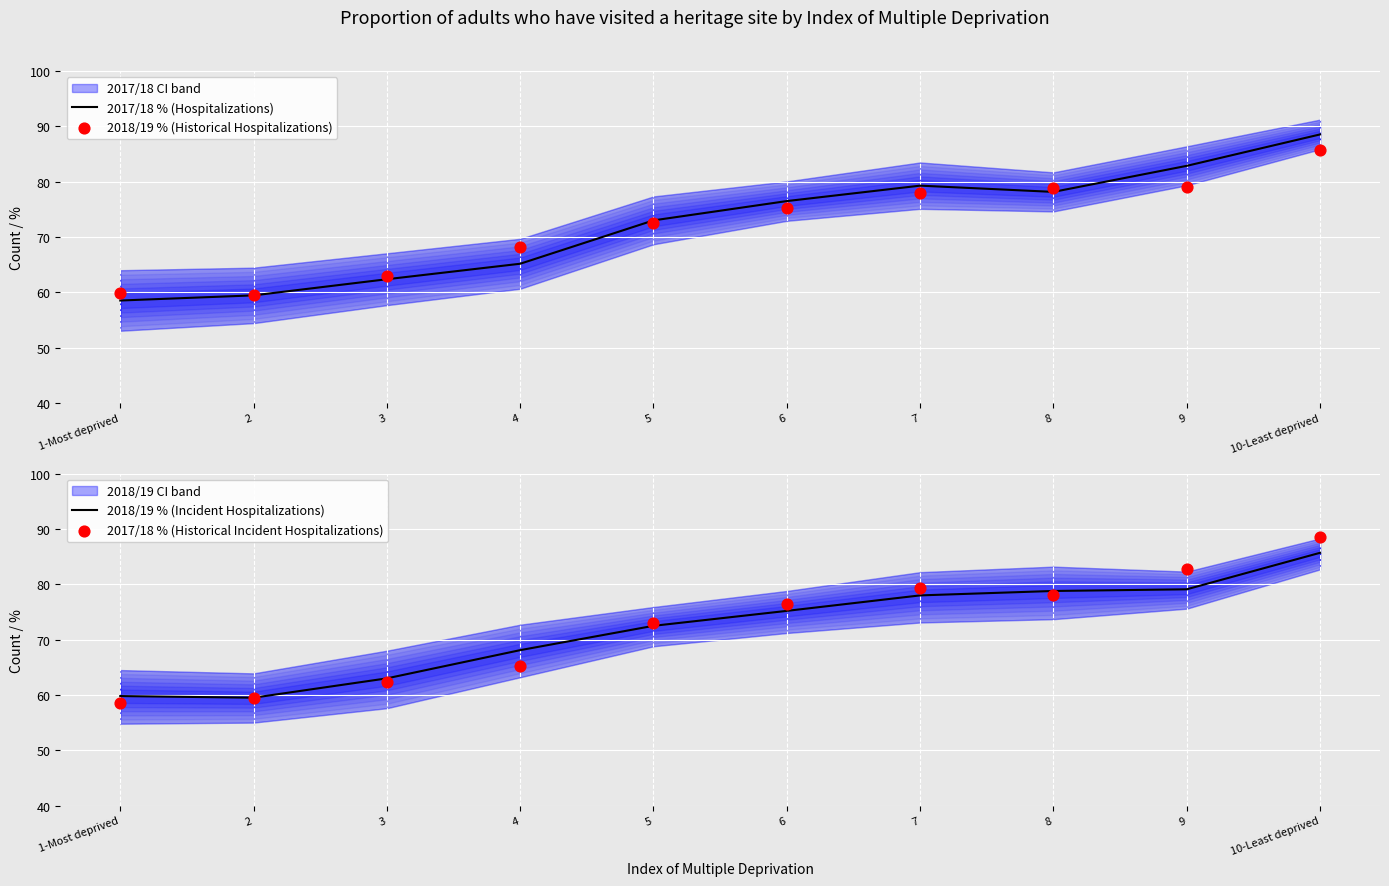

Which series contains the lowest Y value?

2017/18 % (Hospitalizations)